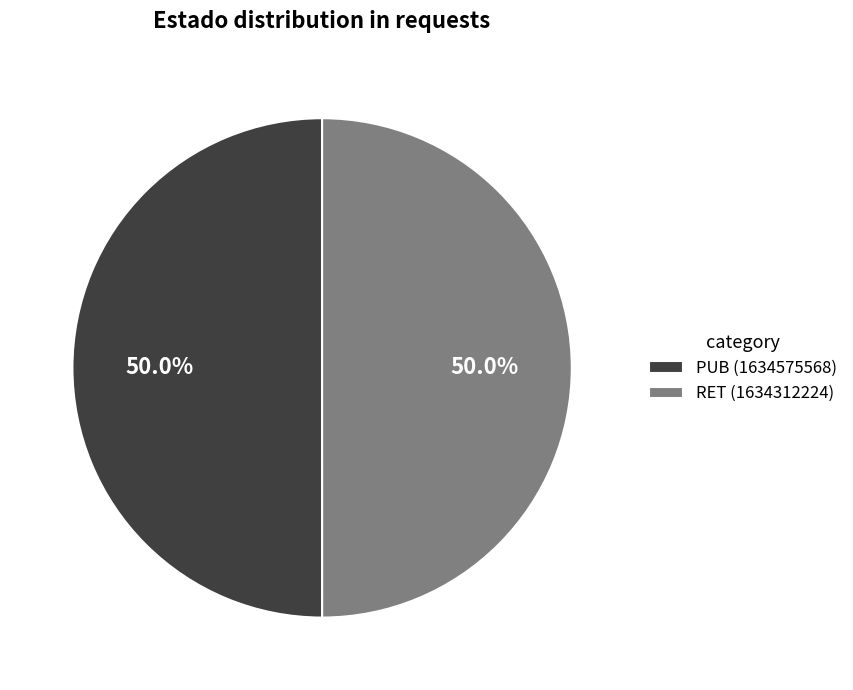

To the nearest percent, what percentage of the pie is RET?

50%